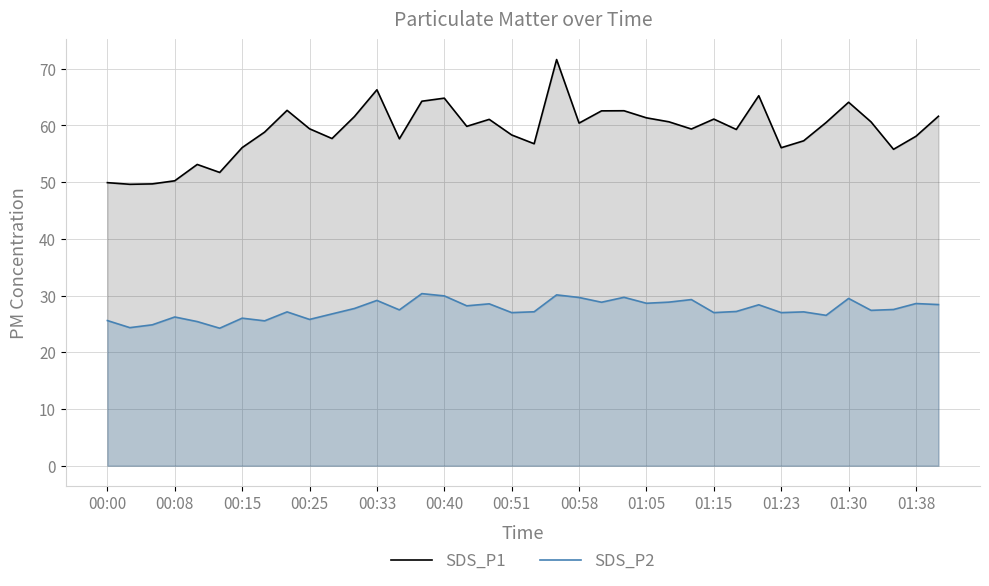

Rank the series by their maximum value, from highest to lowest.

SDS_P1, SDS_P2